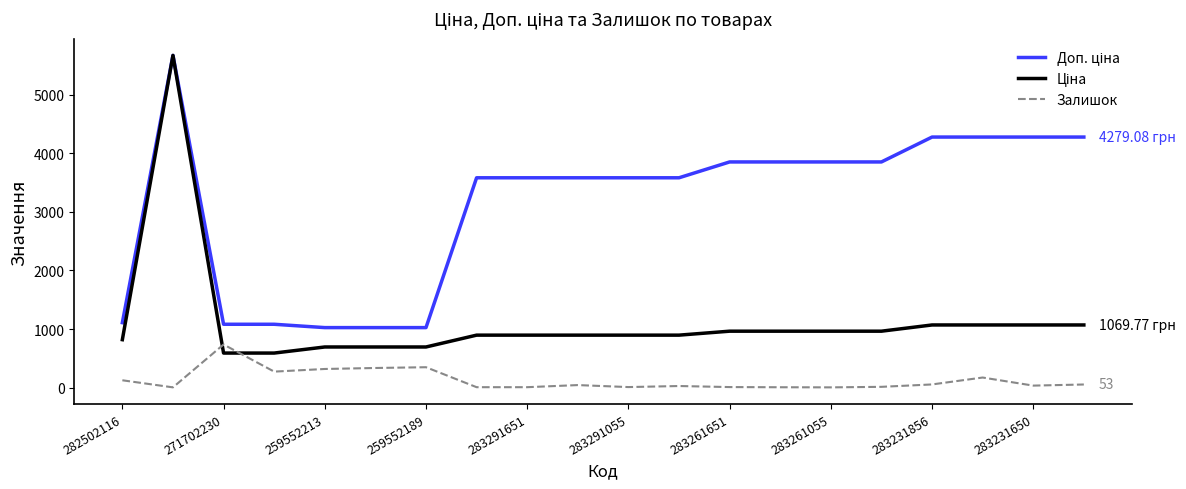

How many lines are shown in the chart?

3